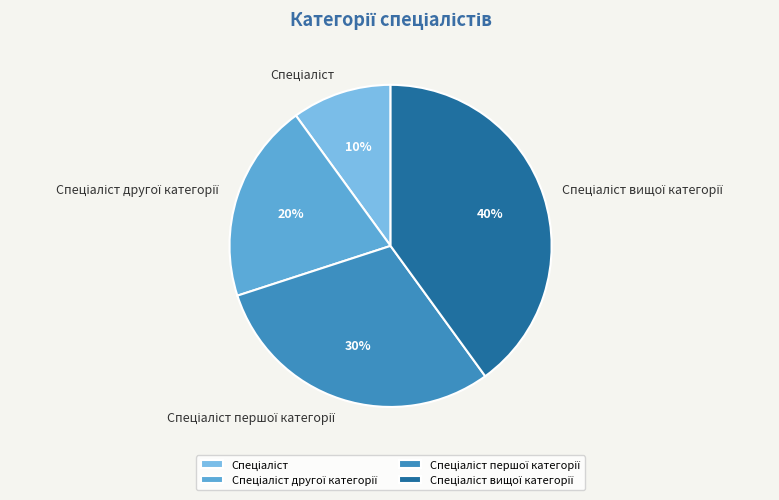

Is there a majority slice in this chart?

No